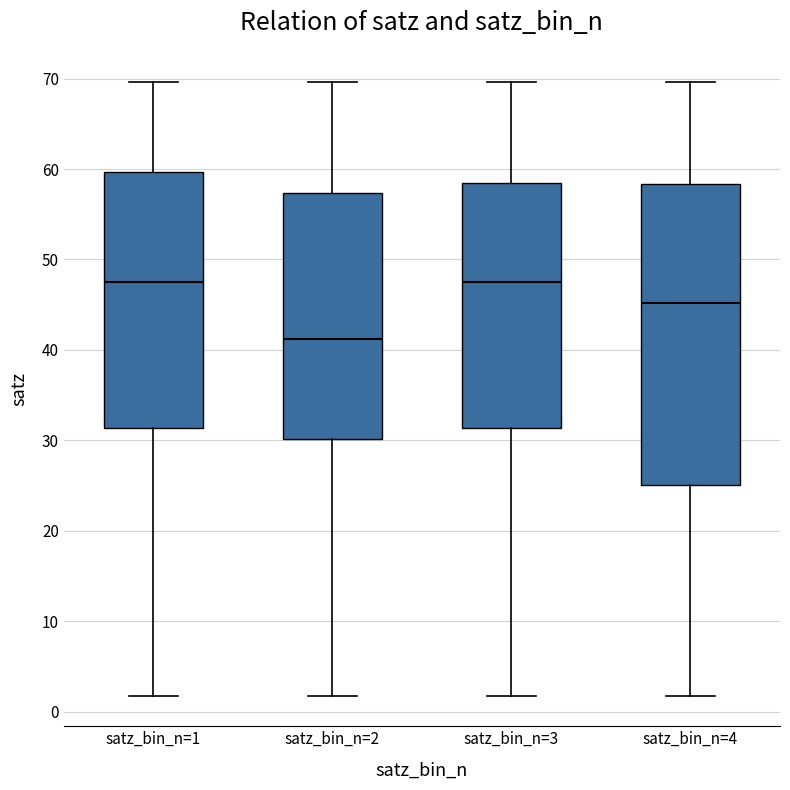

Reading left to right, transcribe this box plot: for each box, give where its median line is, the range the box spans, and where its two whiskers end, as read against the y-axis. The values are not printed on the chart, so give them approximately, as read against the axis.

satz_bin_n=1: median 47, box 31 to 60, whiskers 2 to 70
satz_bin_n=2: median 41, box 30 to 57, whiskers 2 to 70
satz_bin_n=3: median 47, box 31 to 59, whiskers 2 to 70
satz_bin_n=4: median 45, box 25 to 58, whiskers 2 to 70